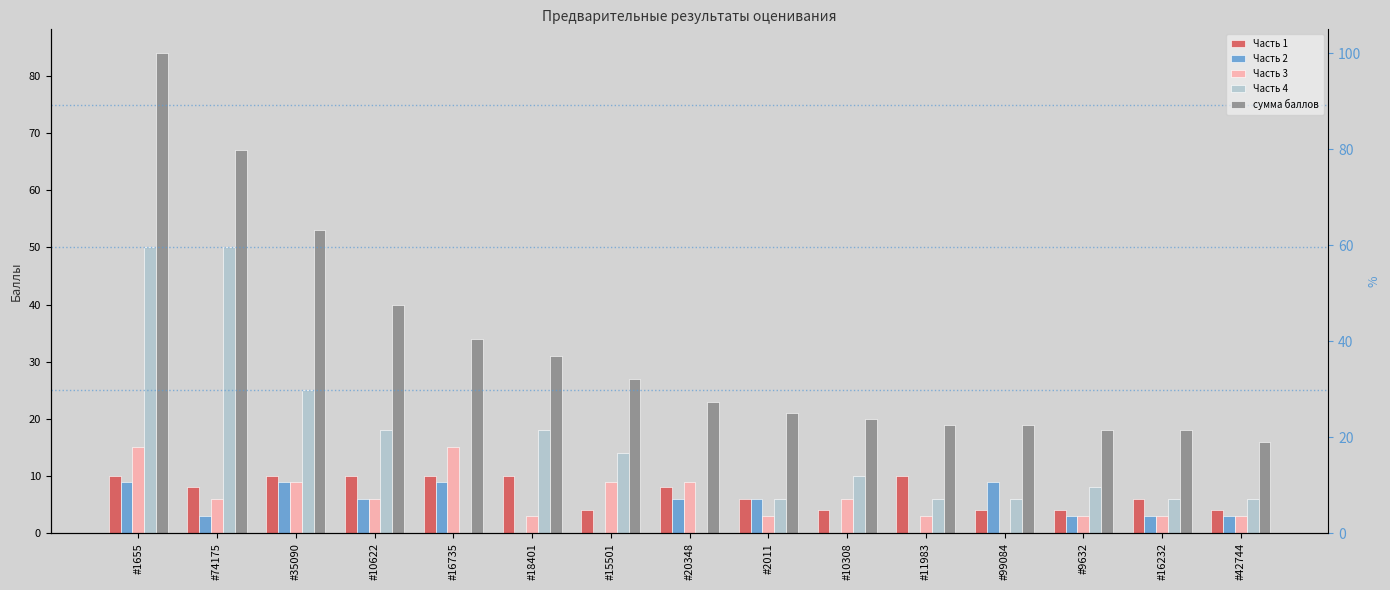

How many bars are there in each group?

5